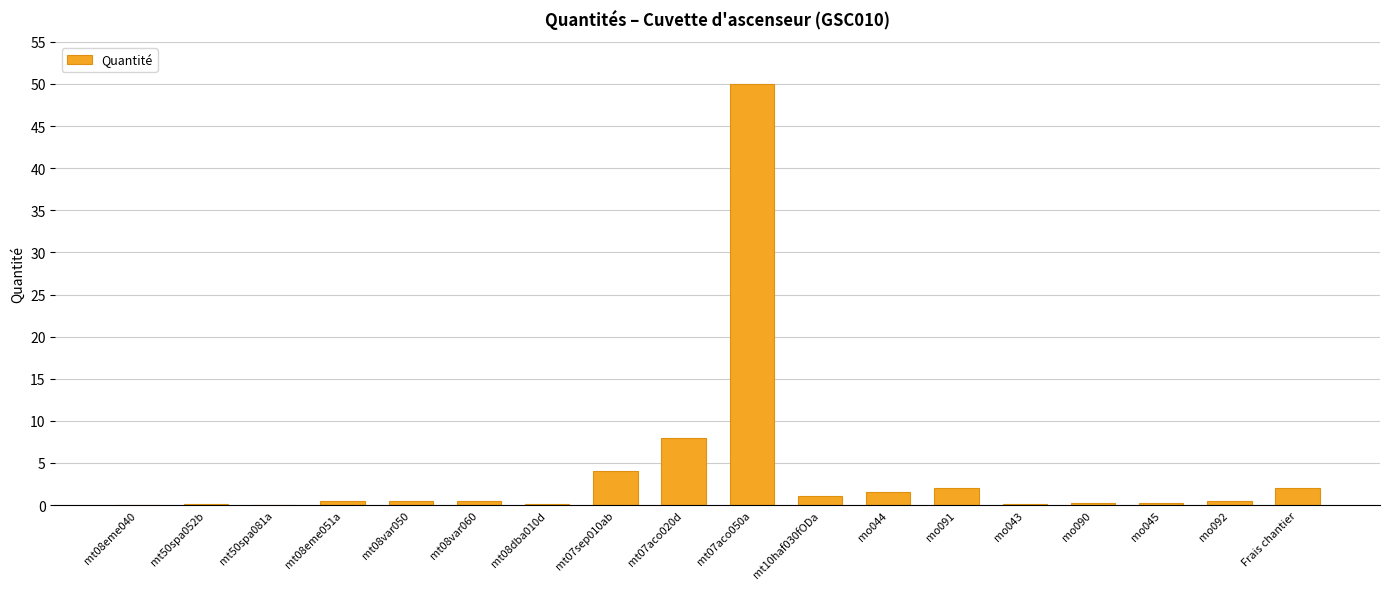

The value at mt08var060 is 0.5. True or false?

True